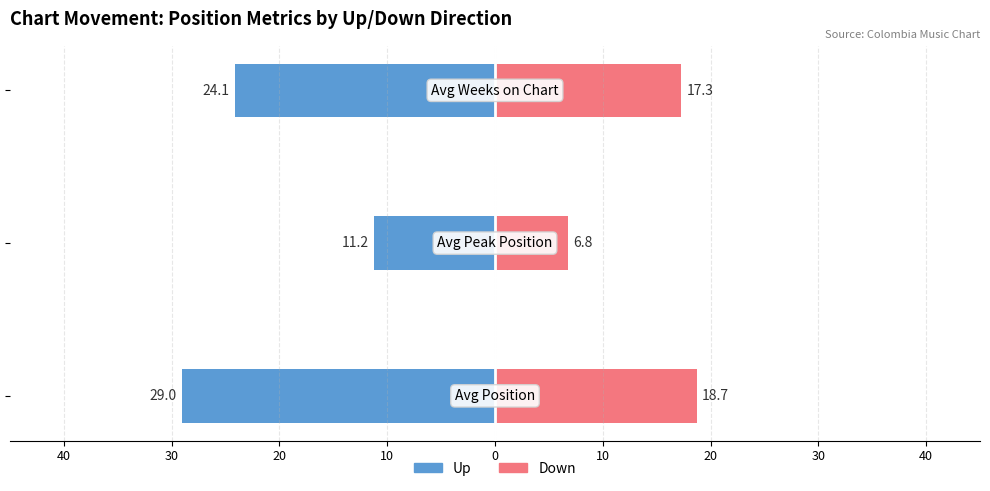

Between 40 and 30, which is larger?

30